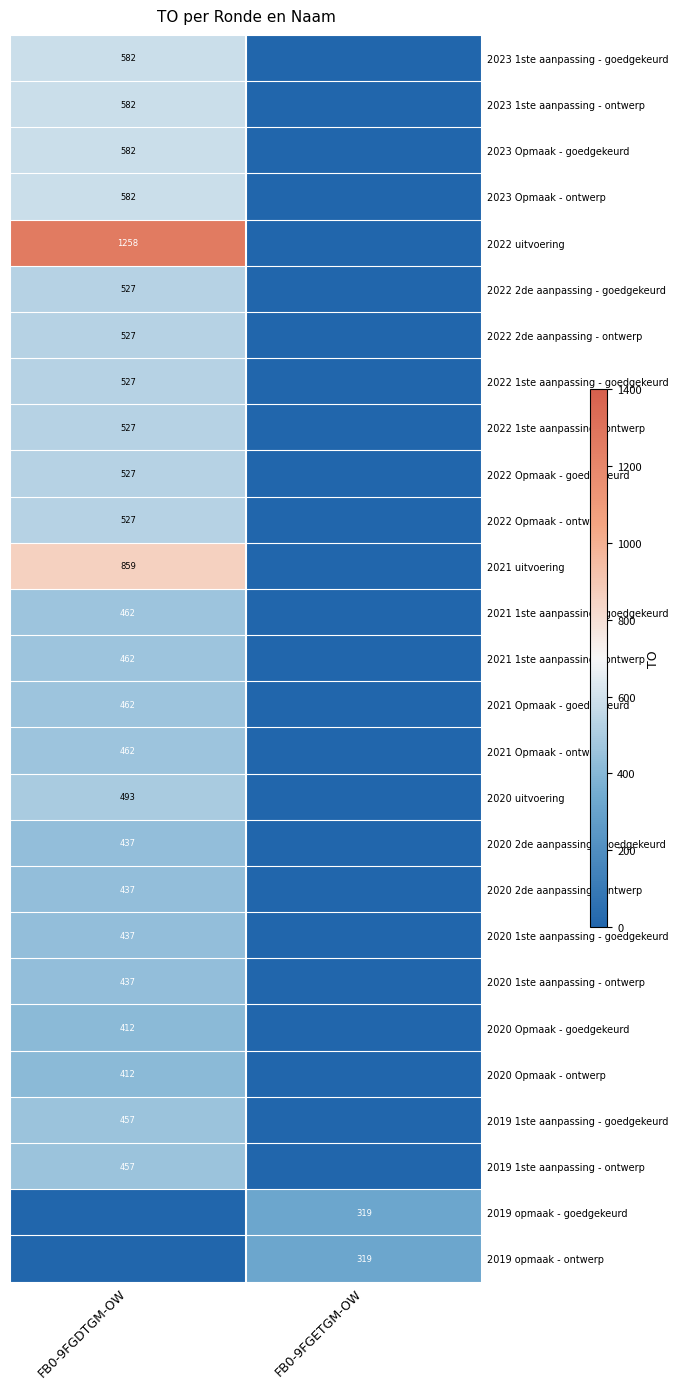

The 2023 1ste aanpassing - ontwerp series shows 190 at FB0-9FGDTGM-OW. True or false?

False